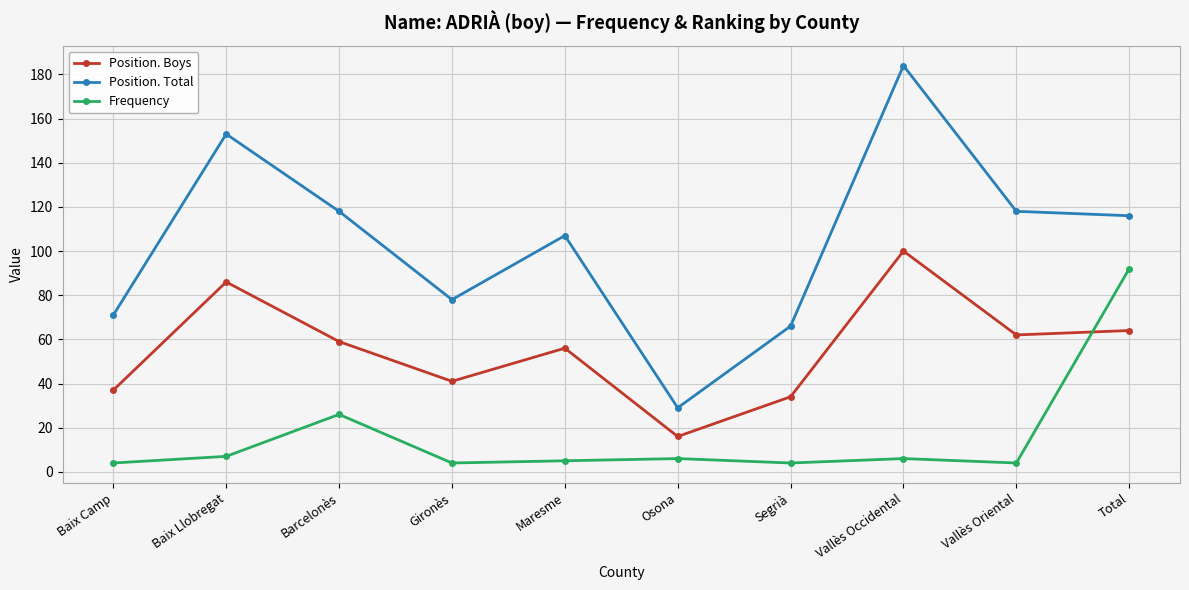

What is the sum of all Position. Total values?

1040